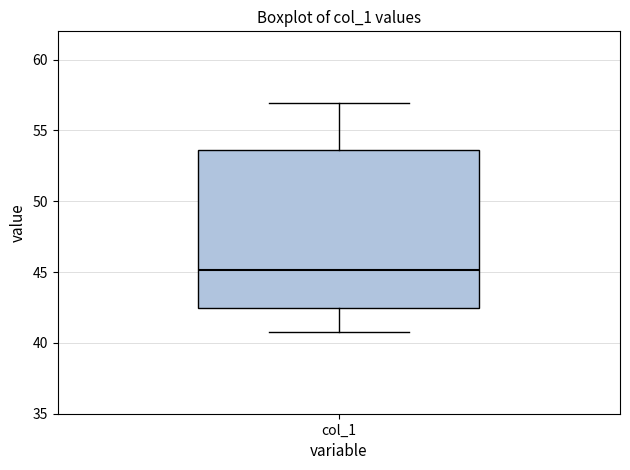

Transcribe this box plot: give where the median line is, the range the box spans, and where the two whiskers end, as read against the y-axis. The values are not printed on the chart, so give them approximately, as read against the axis.

median 45.0, box 42.5 to 53.5, whiskers 41.0 to 57.0